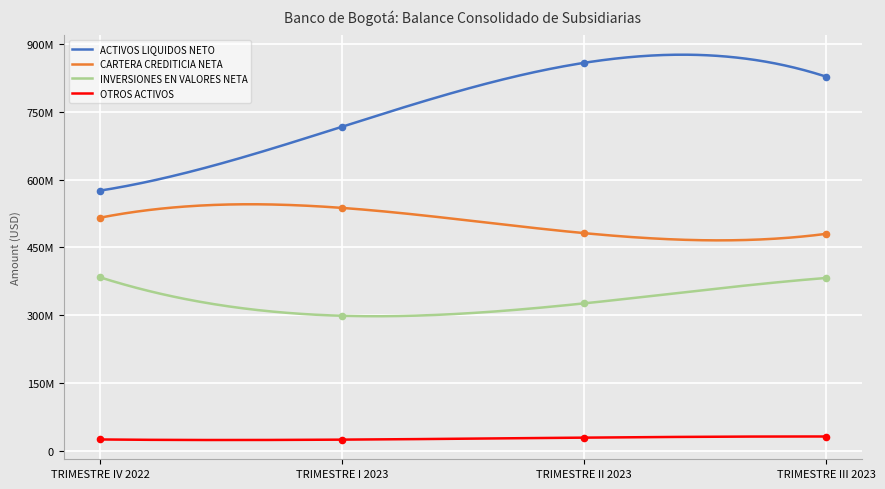

What is the total value across all series at TRIMESTRE II 2023?

1695764631.0